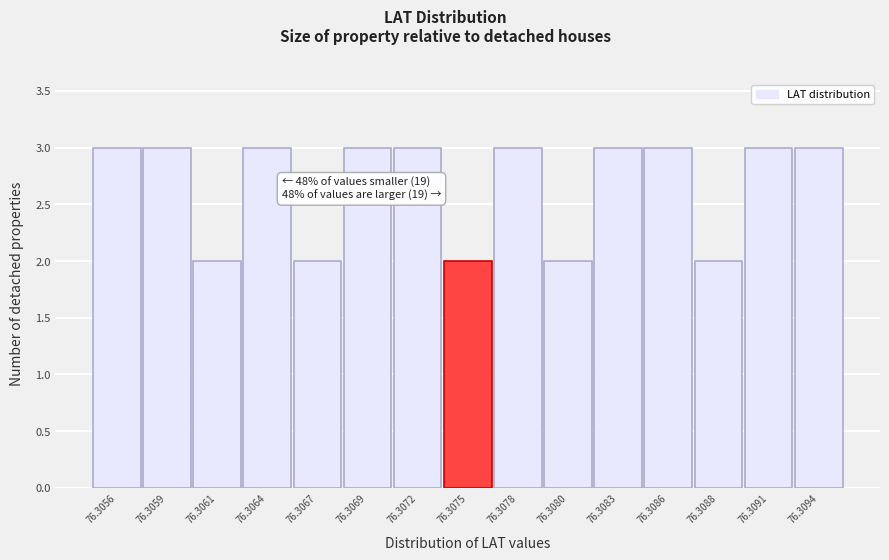

Reading right to left, transcribe all the data shown in this chart.

76.3094=3	76.3091=3	76.3088=2	76.3086=3	76.3083=3	76.3080=2	76.3078=3	76.3075=2	76.3072=3	76.3069=3	76.3067=2	76.3064=3	76.3061=2	76.3059=3	76.3056=3